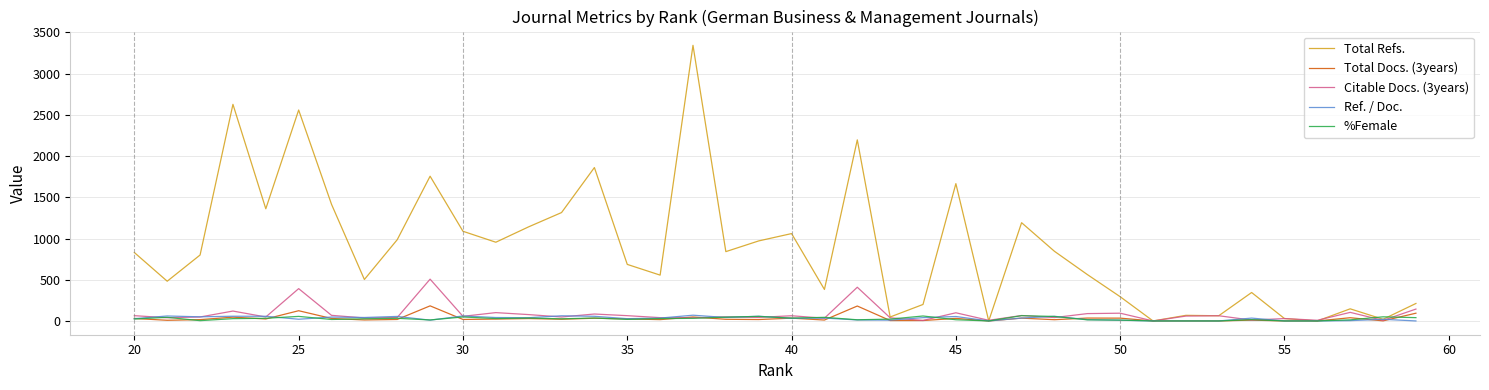

How many interior local valleys does the Total Docs. (3years) series have?

11